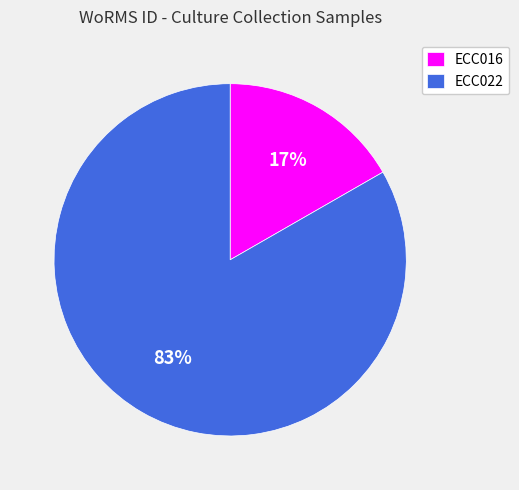

To the nearest percent, what is the combined percentage of ECC016 and ECC022?

100%